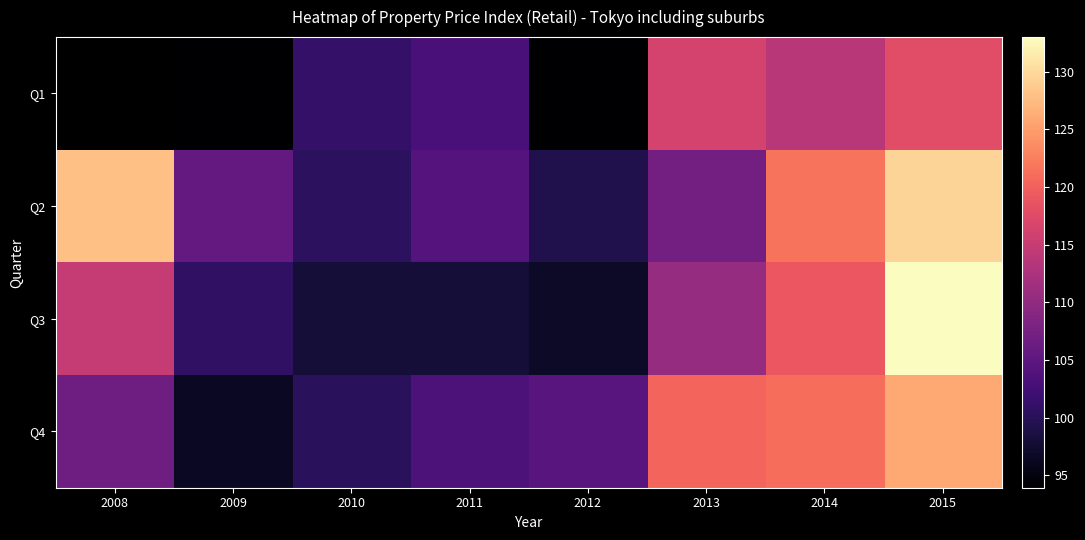

Count the Q1 values in the range 93 to 116.

5